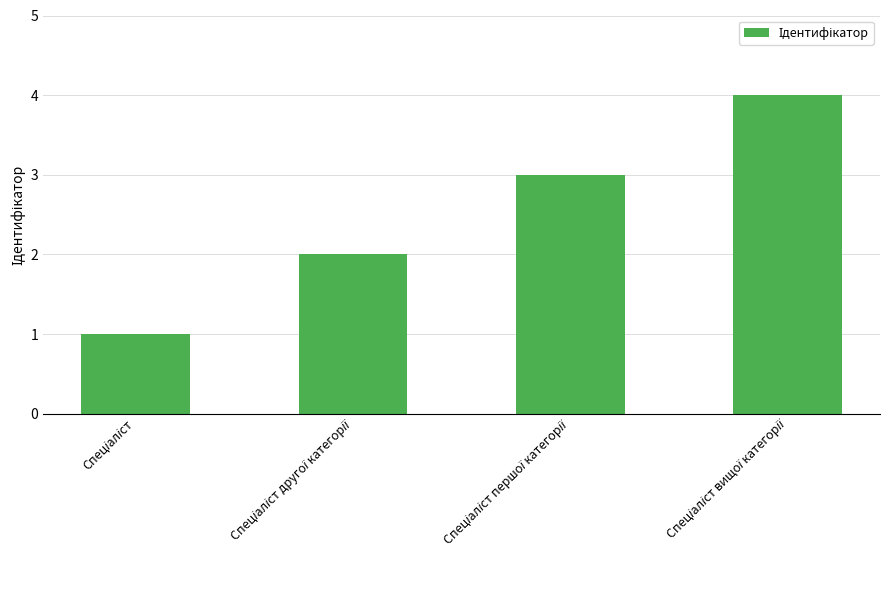

Reading left to right, what are all the values shown in this chart?

1	2	3	4